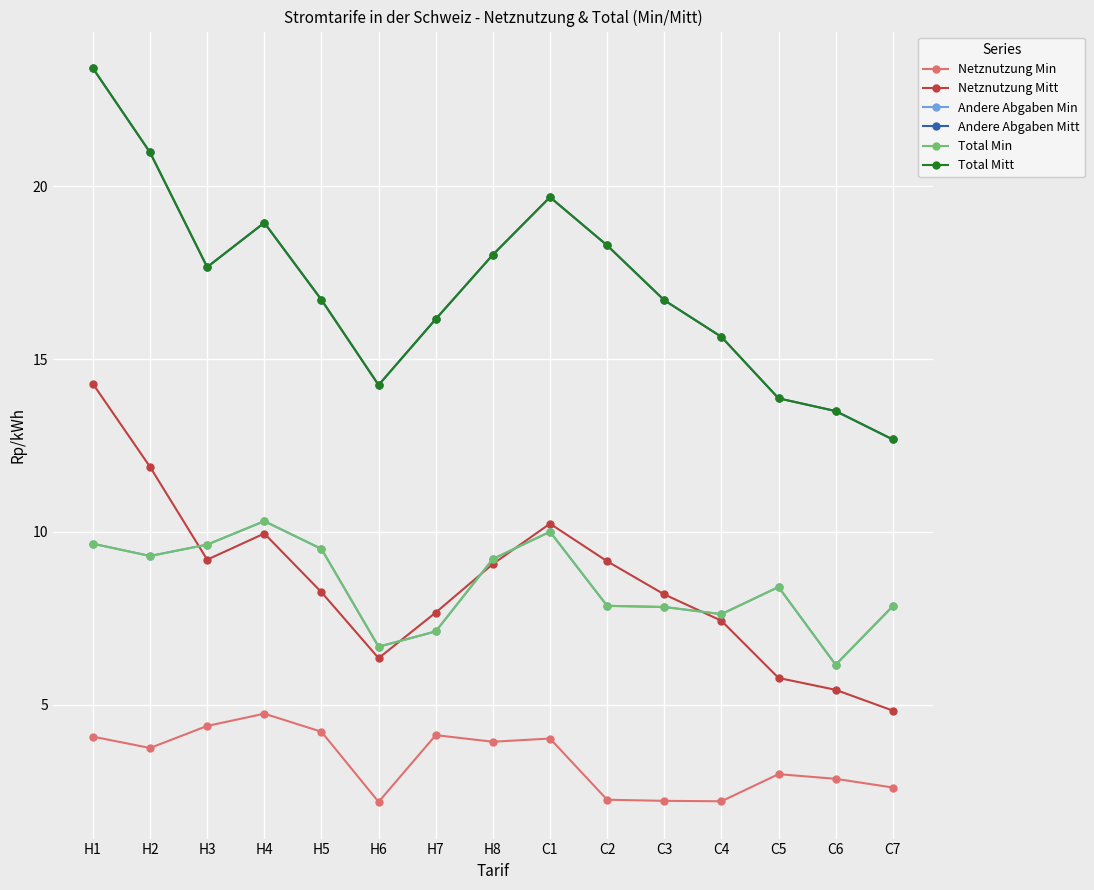

What is the difference between the Netznutzung Mitt values at H2 and H6?

5.5